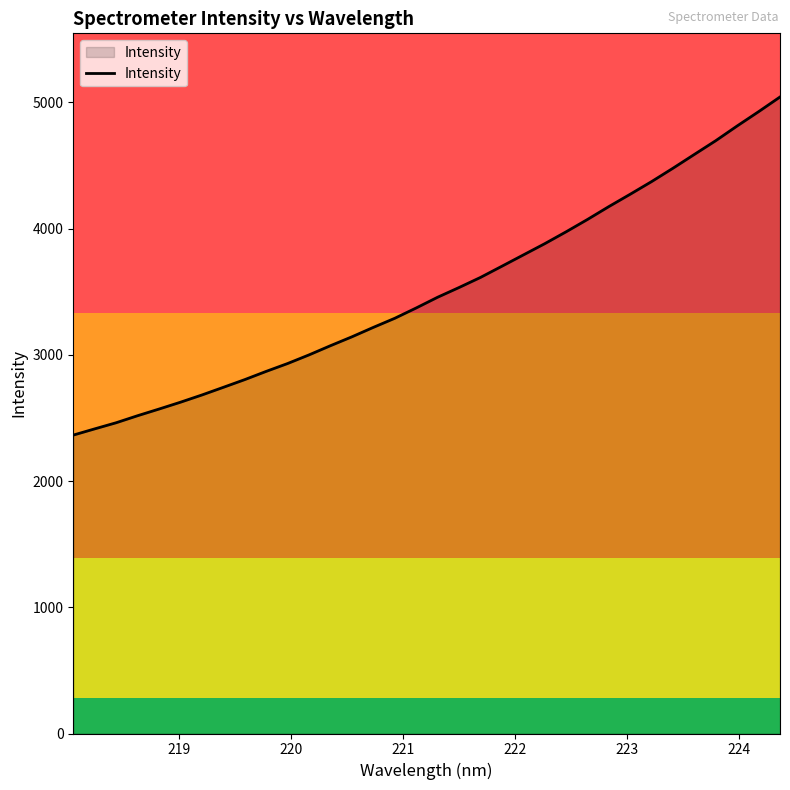

What is the difference between the maximum and minimum values?

2678.4